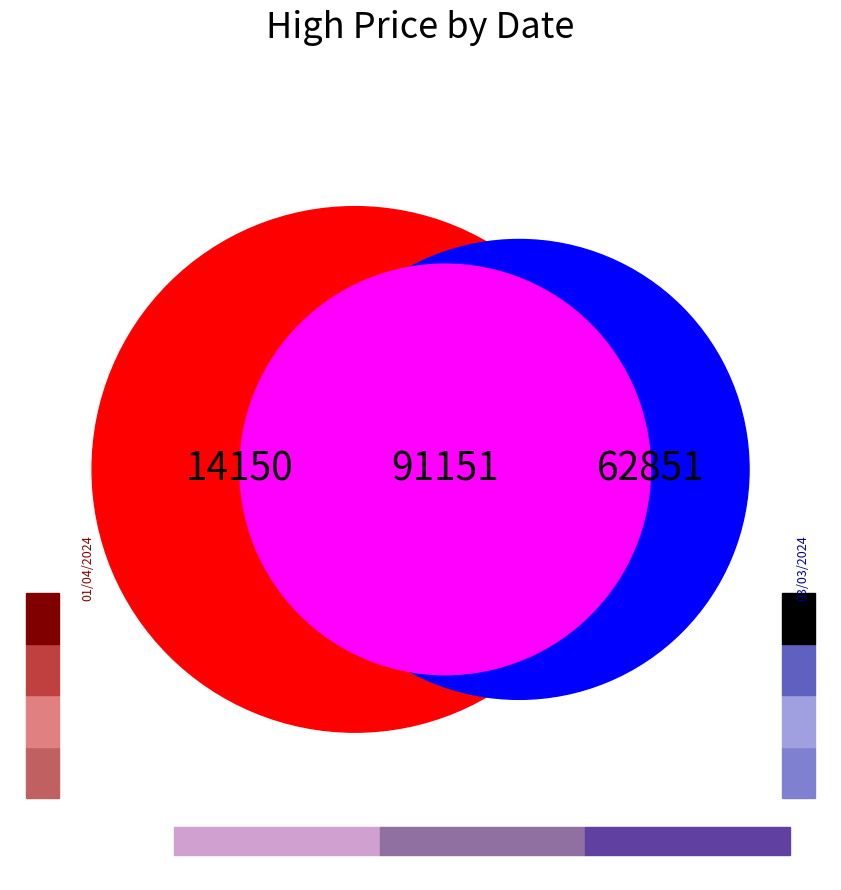

Which category has the biggest portion of the pie?

03/03/2024